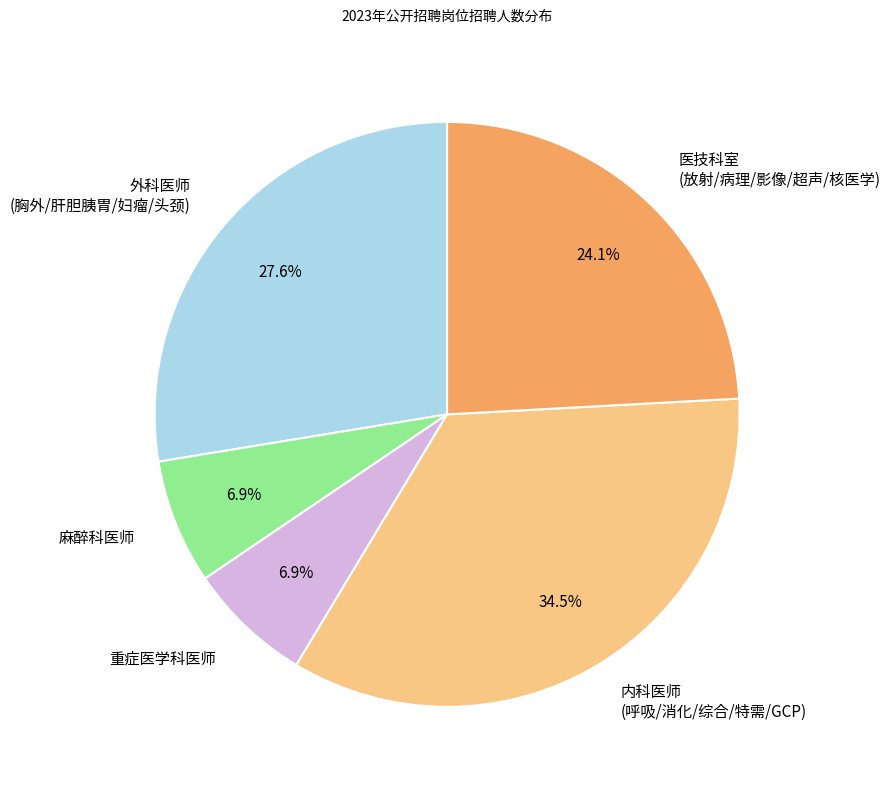

Count the number of slices in the pie.

5